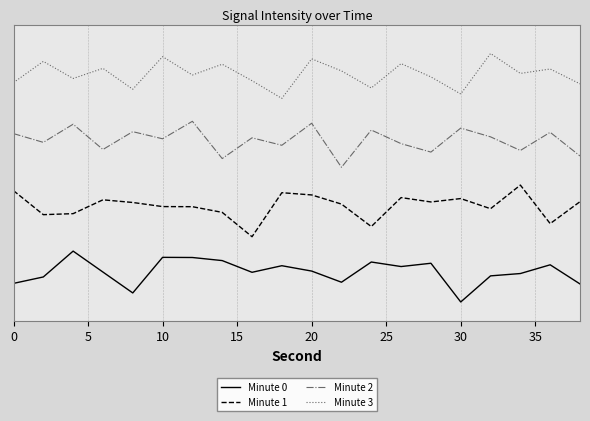

How many lines are shown in the chart?

4